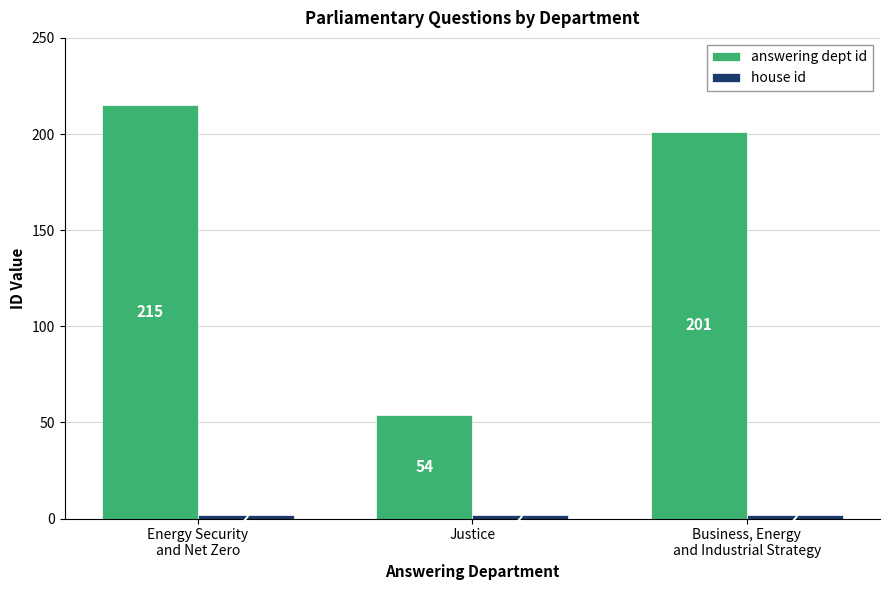

How many data points in answering dept id are less than 201?

1